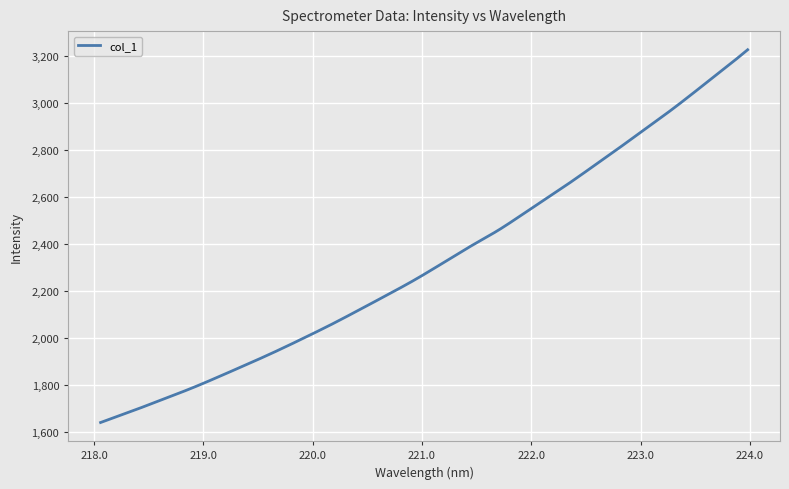

What is the greatest value displayed?

3225.2